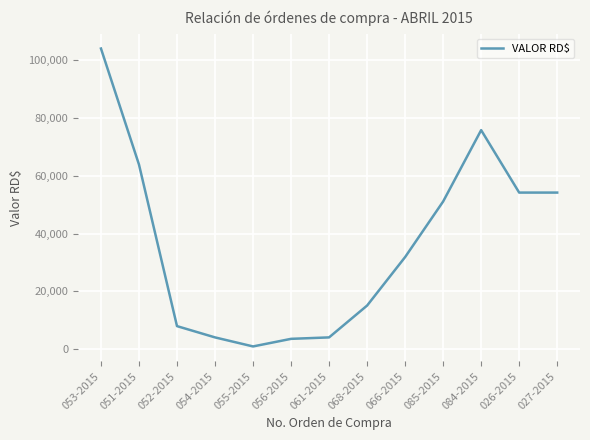

What is the minimum value shown in the chart?

975.1